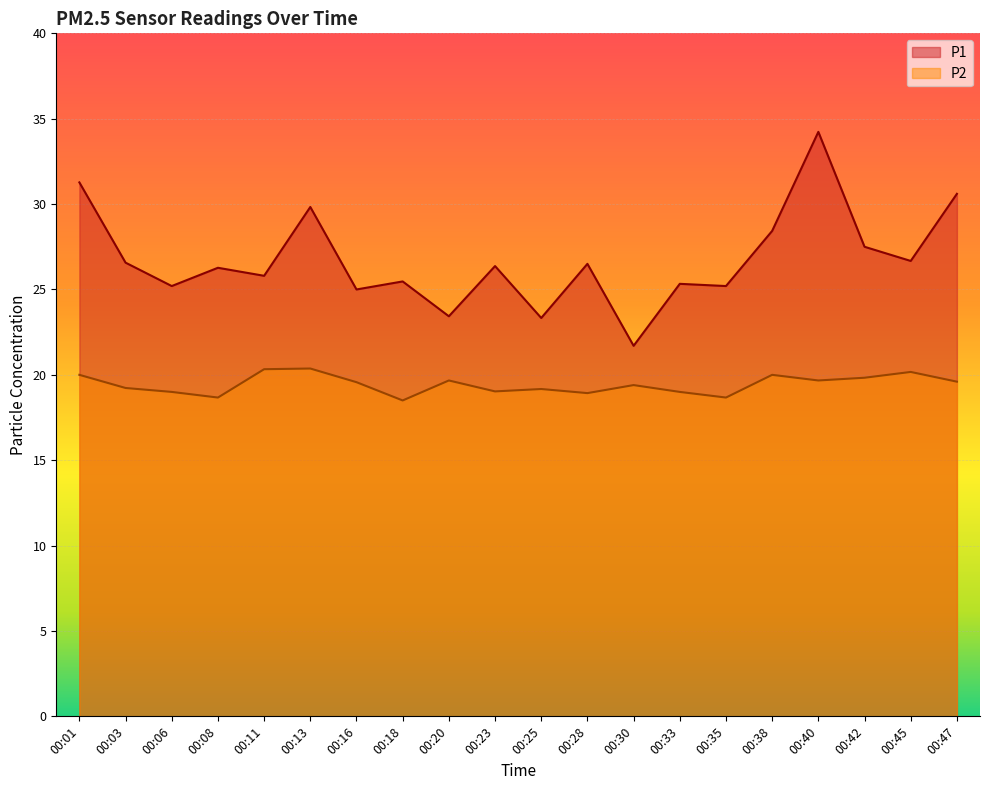

At which category is the sum across all series the highest?

00:40